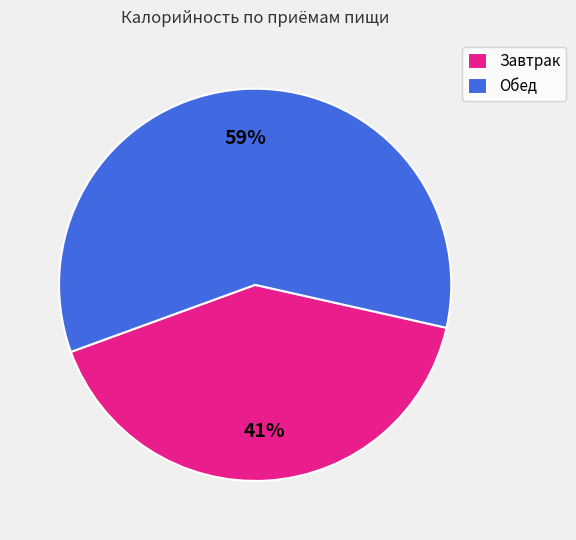

To the nearest percent, what is the combined percentage of Обед and Завтрак?

100%